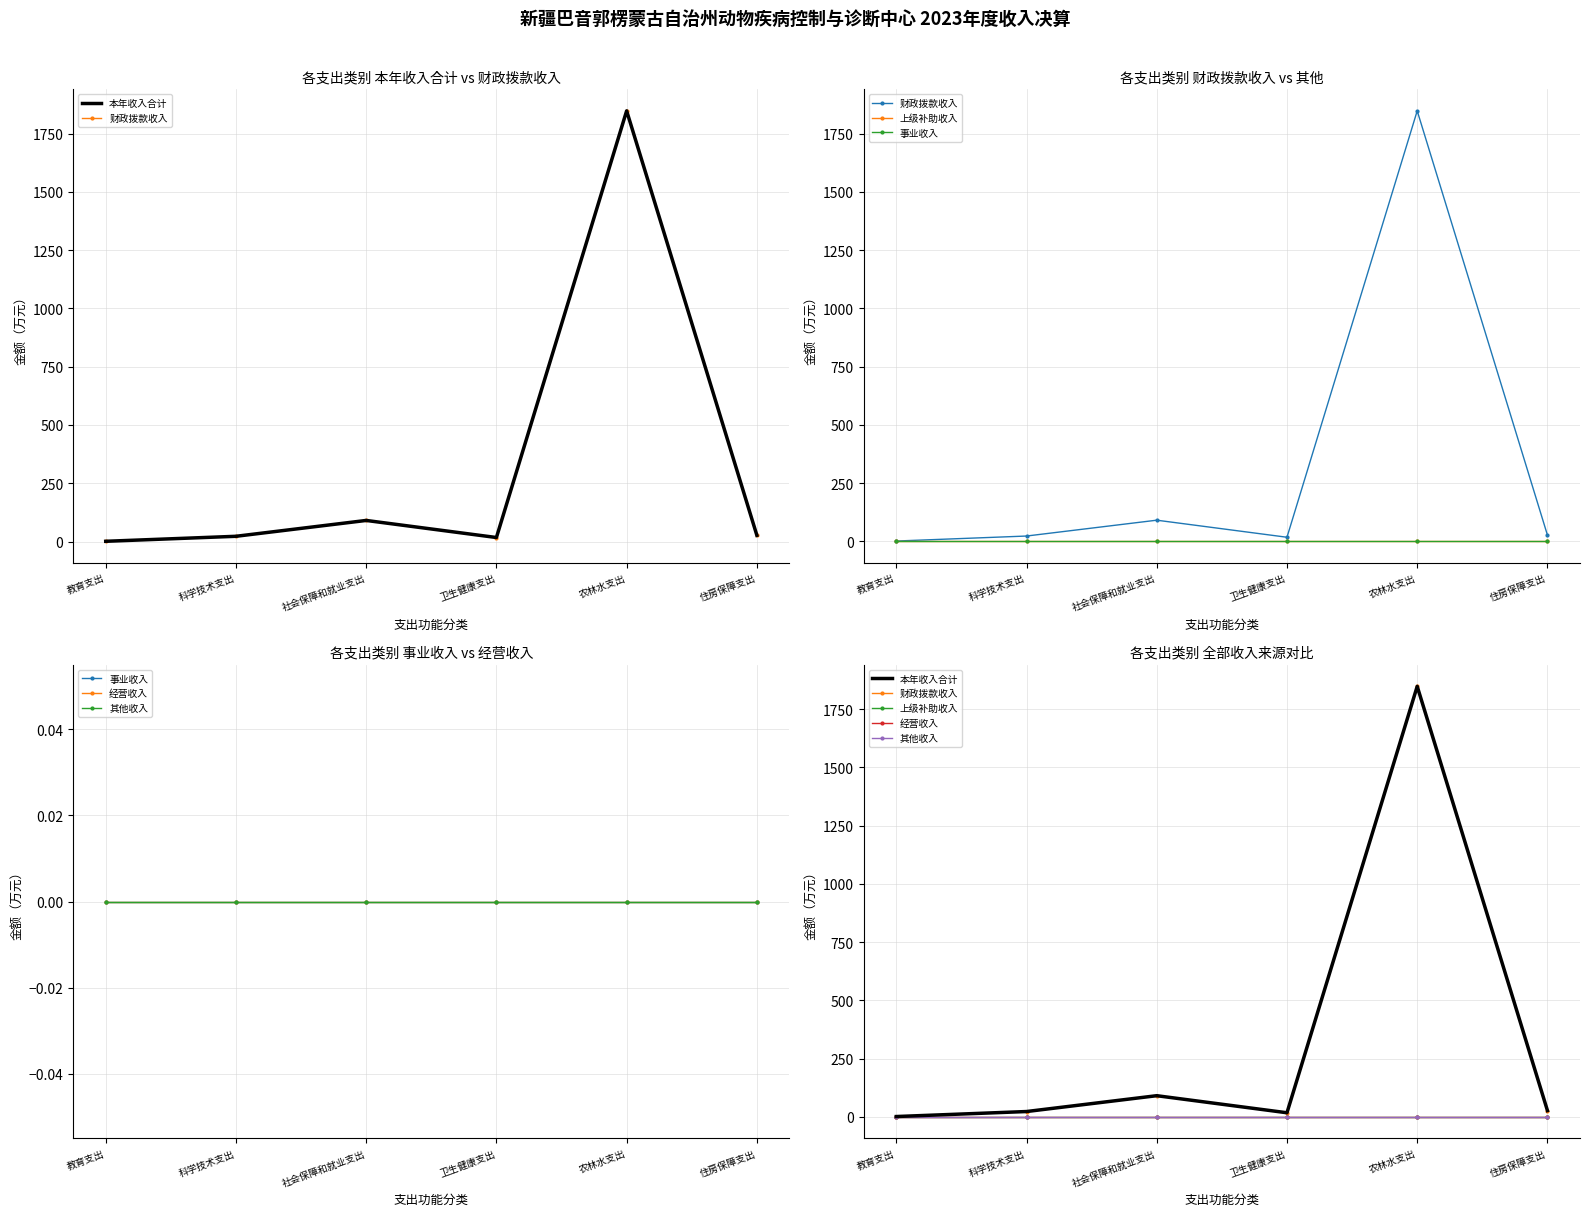

Reading right to left, transcribe all the data shown in this chart.

本年收入合计: 住房保障支出=26.7	农林水支出=1847.4	卫生健康支出=17.3	社会保障和就业支出=90.5	科学技术支出=22.6	教育支出=1.1
财政拨款收入: 住房保障支出=26.7	农林水支出=1847.4	卫生健康支出=17.3	社会保障和就业支出=90.5	科学技术支出=22.6	教育支出=1.1
上级补助收入: 住房保障支出=0.0	农林水支出=0.0	卫生健康支出=0.0	社会保障和就业支出=0.0	科学技术支出=0.0	教育支出=0.0
事业收入: 住房保障支出=0.0	农林水支出=0.0	卫生健康支出=0.0	社会保障和就业支出=0.0	科学技术支出=0.0	教育支出=0.0
经营收入: 住房保障支出=0.0	农林水支出=0.0	卫生健康支出=0.0	社会保障和就业支出=0.0	科学技术支出=0.0	教育支出=0.0
其他收入: 住房保障支出=0.0	农林水支出=0.0	卫生健康支出=0.0	社会保障和就业支出=0.0	科学技术支出=0.0	教育支出=0.0